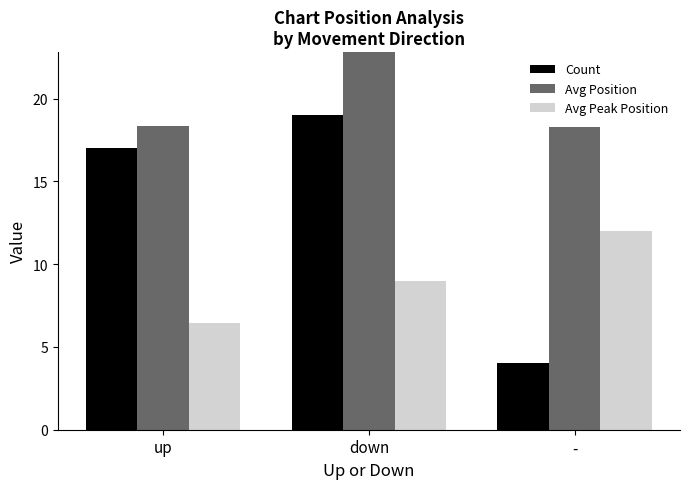

What is the difference between the Avg Peak Position values at up and -?

5.5